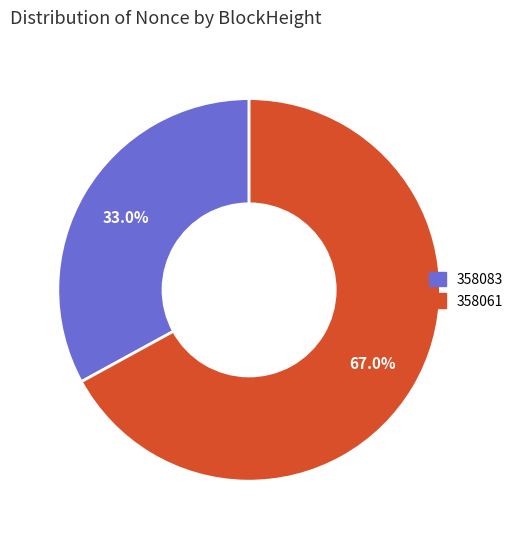

Is there a majority slice in this chart?

Yes